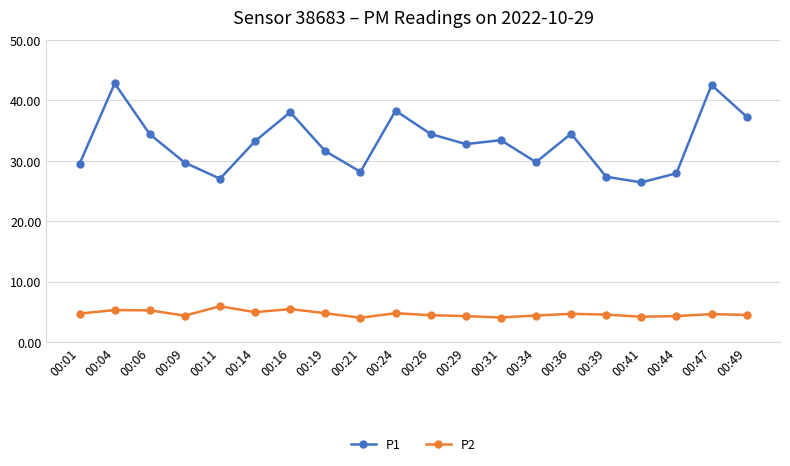

What is the average value of the P1 series?

33.0